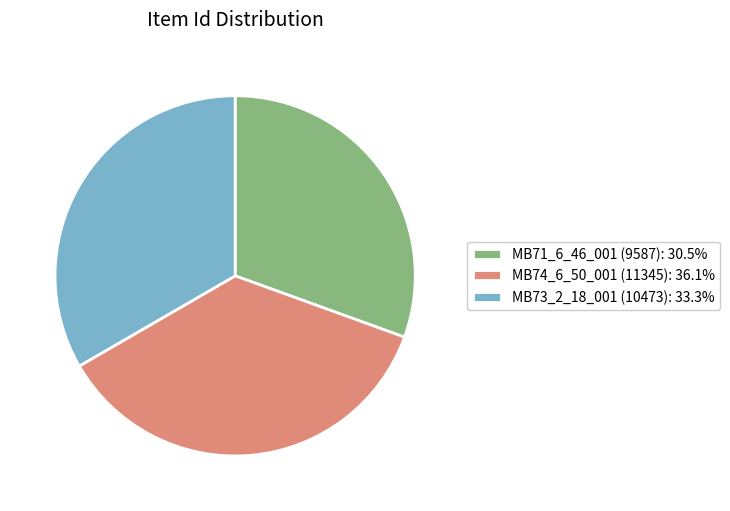

The MB71_6_46_001 (9587) slice represents 31% of the pie. True or false?

True